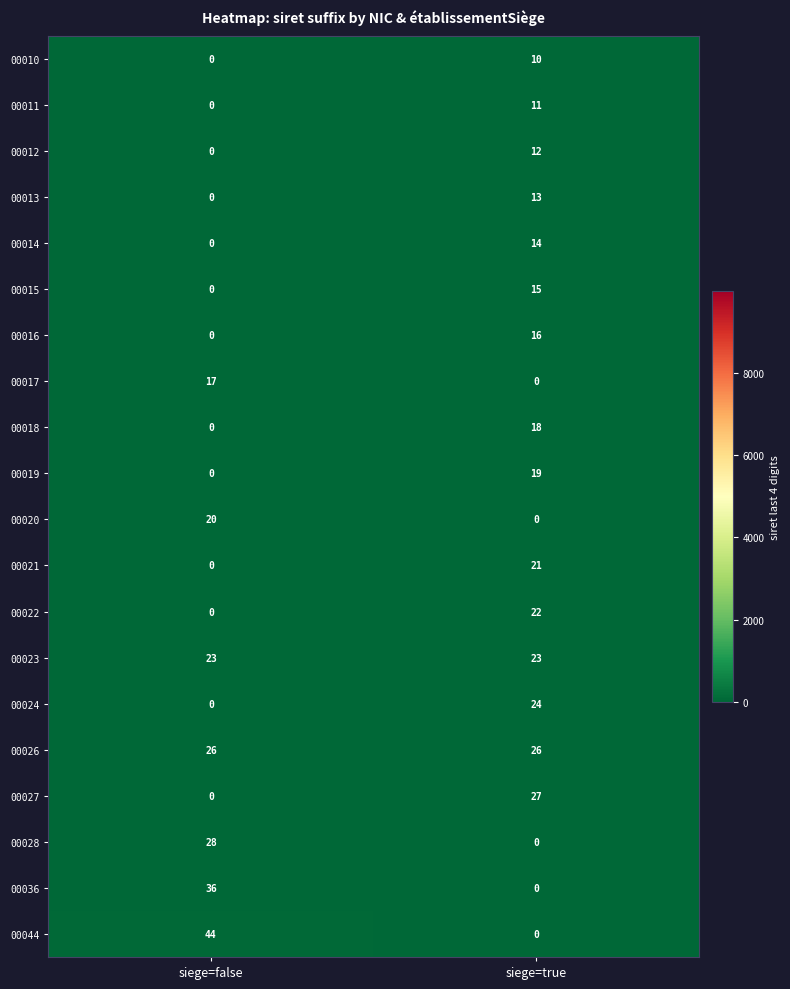

Which series changed the most between siege=false and siege=true?

00044